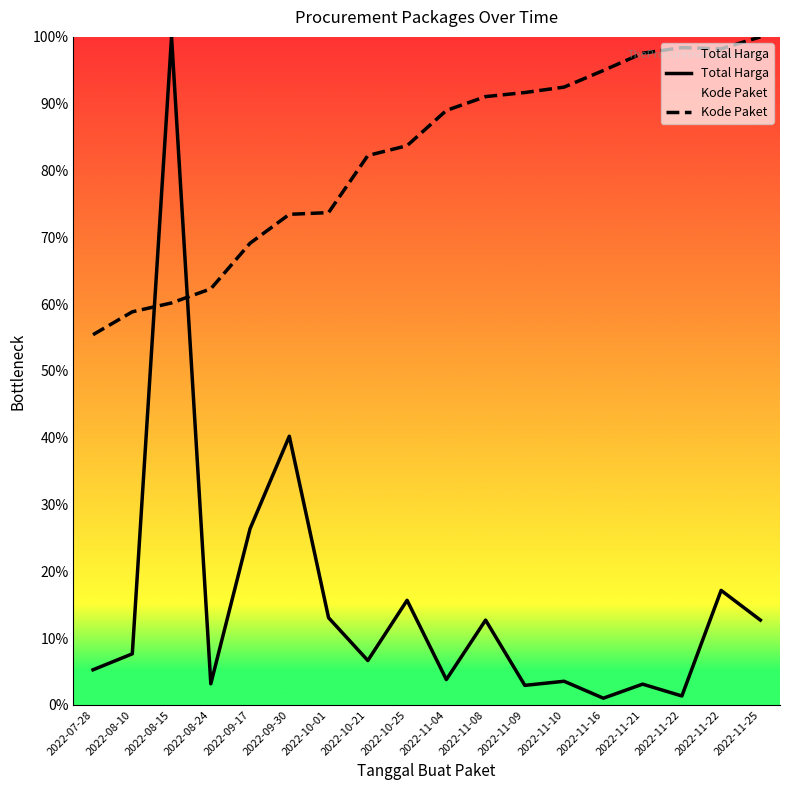

At how many categories does at least one series exceed 26?

18